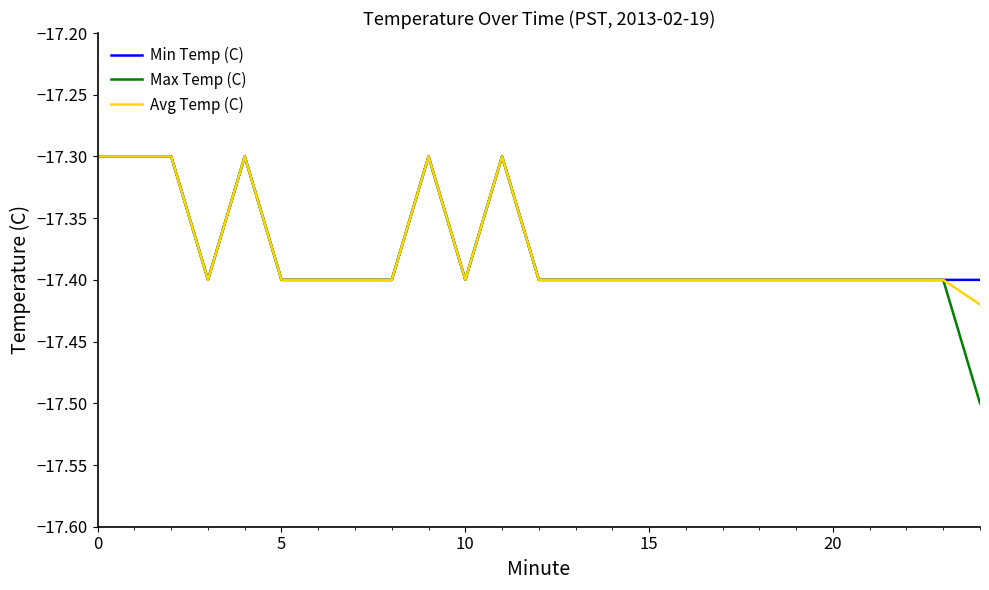

What is the maximum value for Min Temp (C)?

-17.3